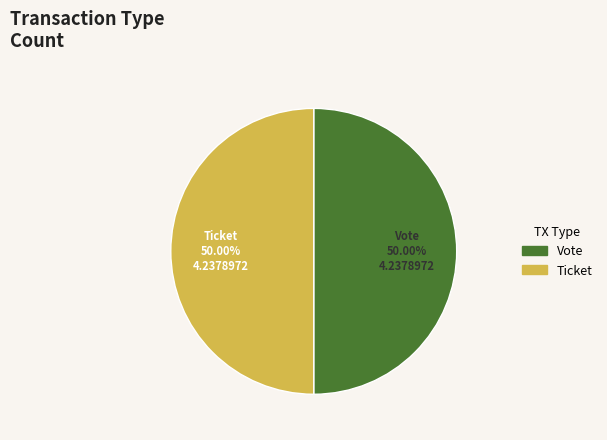

True or false: Vote accounts for 99% of the total.

False